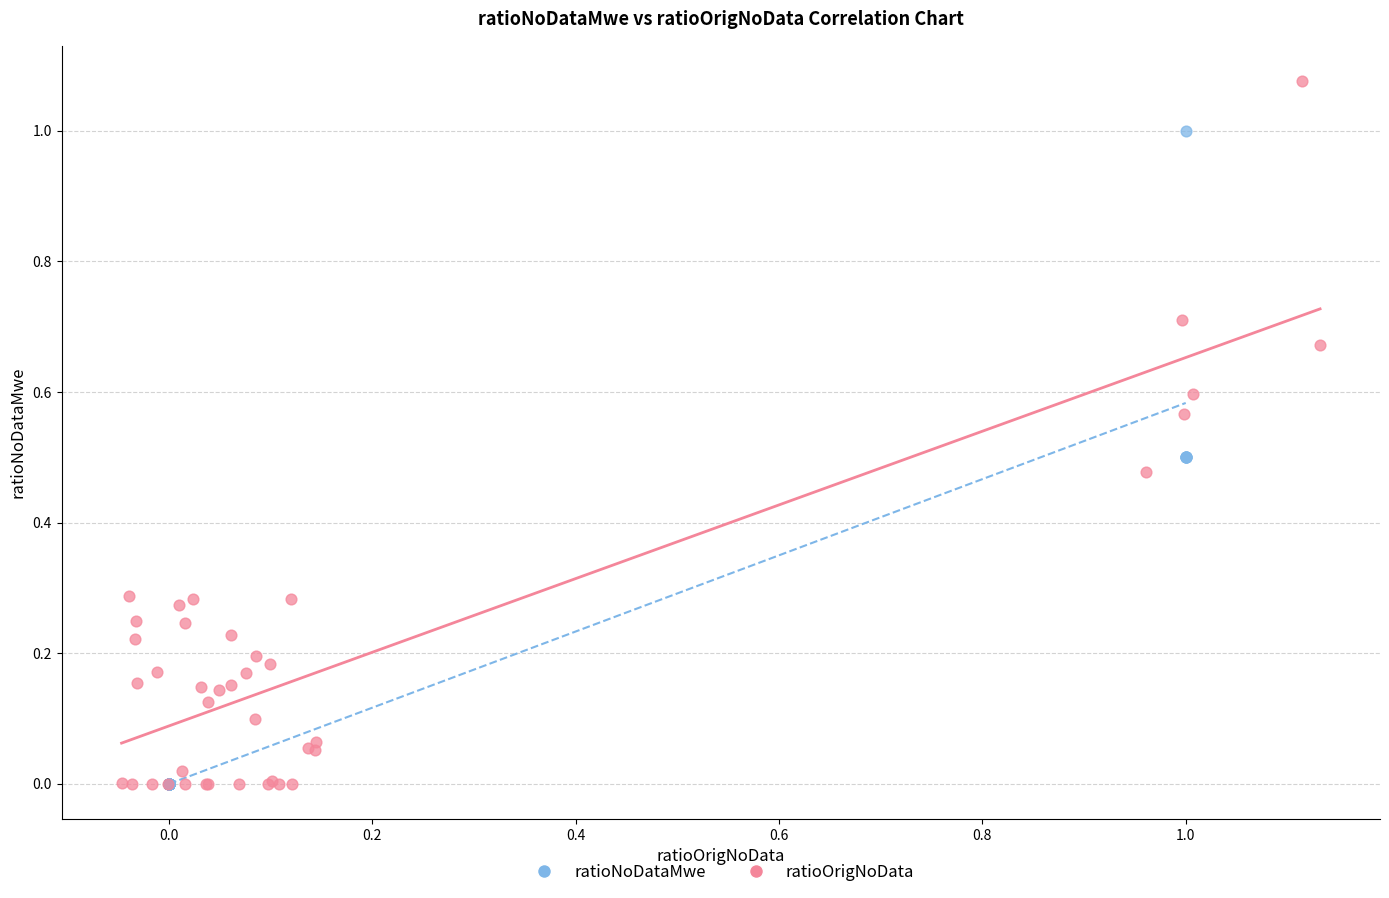

What are all the series names shown in the legend?

ratioNoDataMwe, ratioOrigNoData